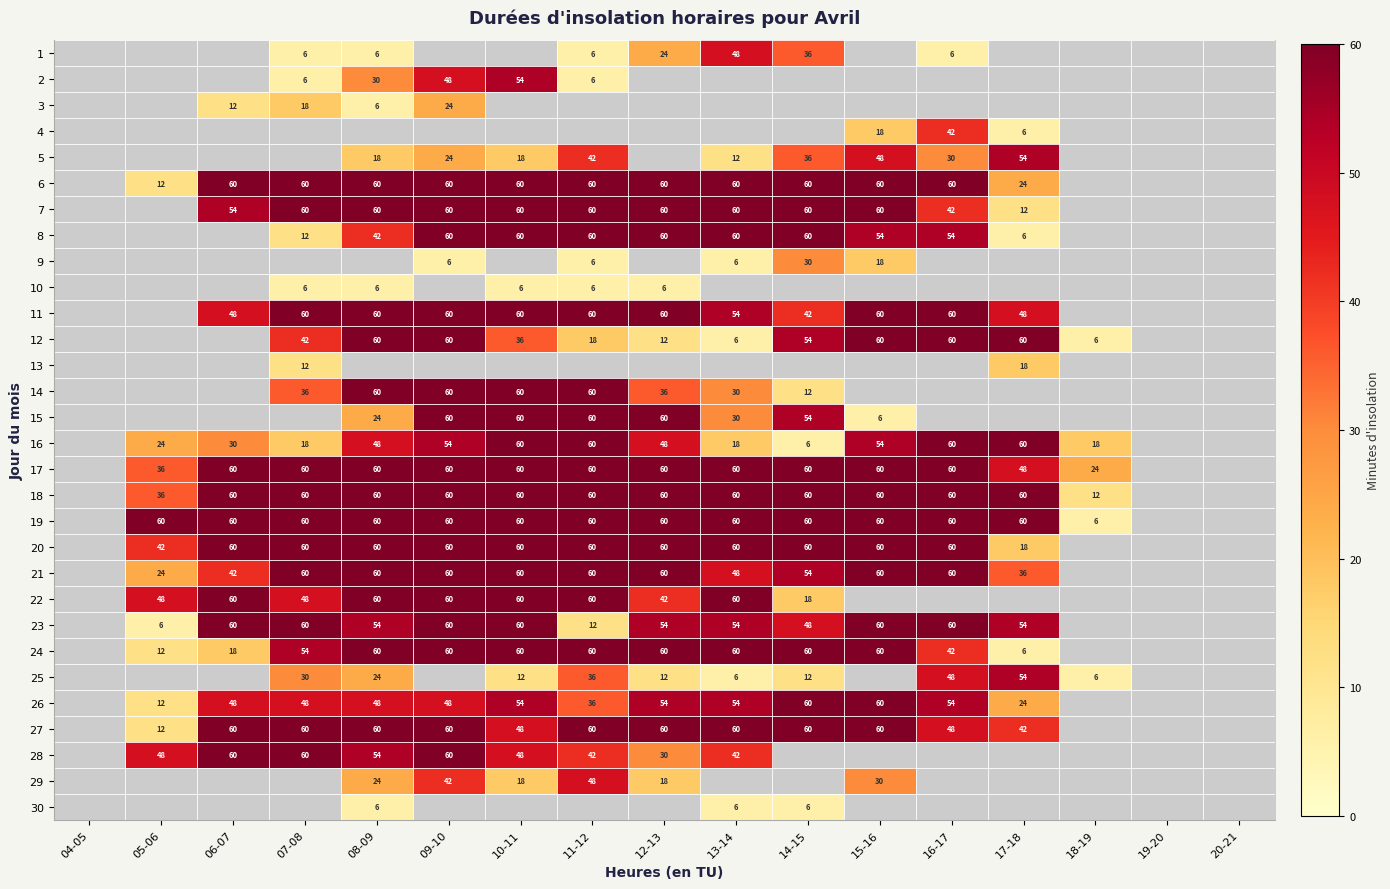

True or false: 7 has a value of 42 at 16-17.

True